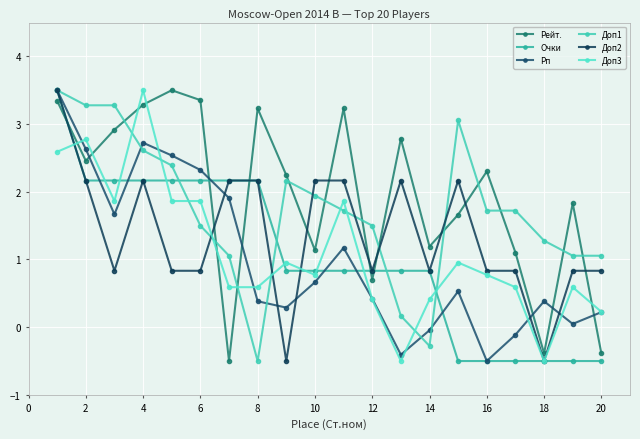

What is the difference between the maximum and second lowest values in the Рп series?

3.9